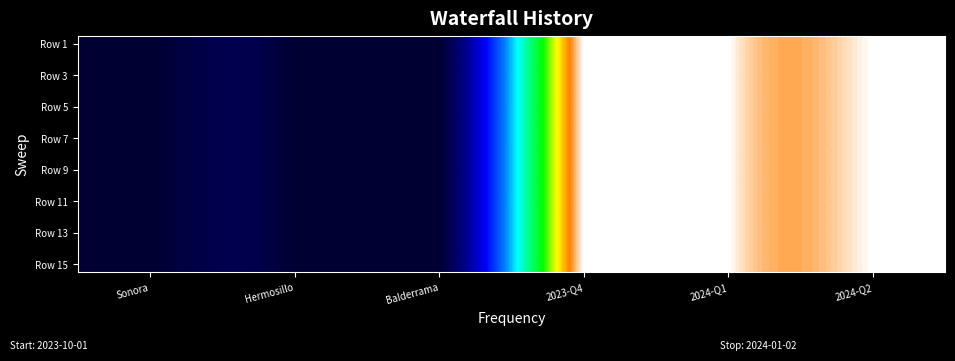

At which category does the chart reach its minimum across all series?

Sonora